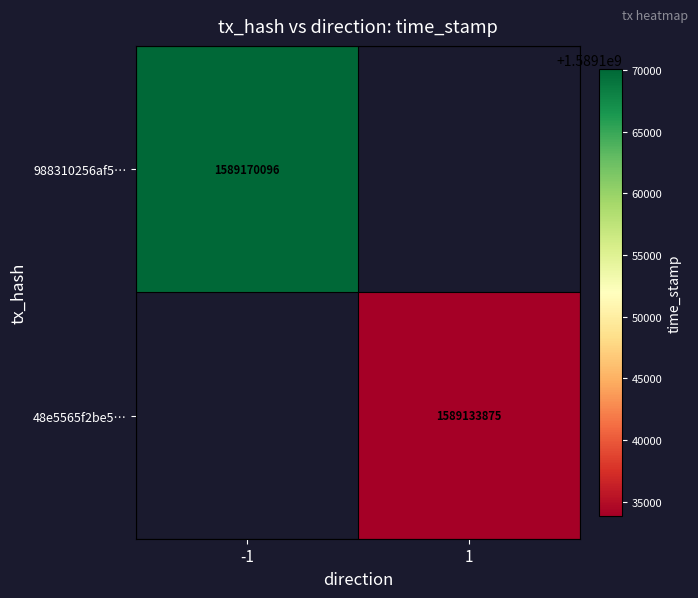

The 988310256af5… series shows 580667369 at -1. True or false?

False